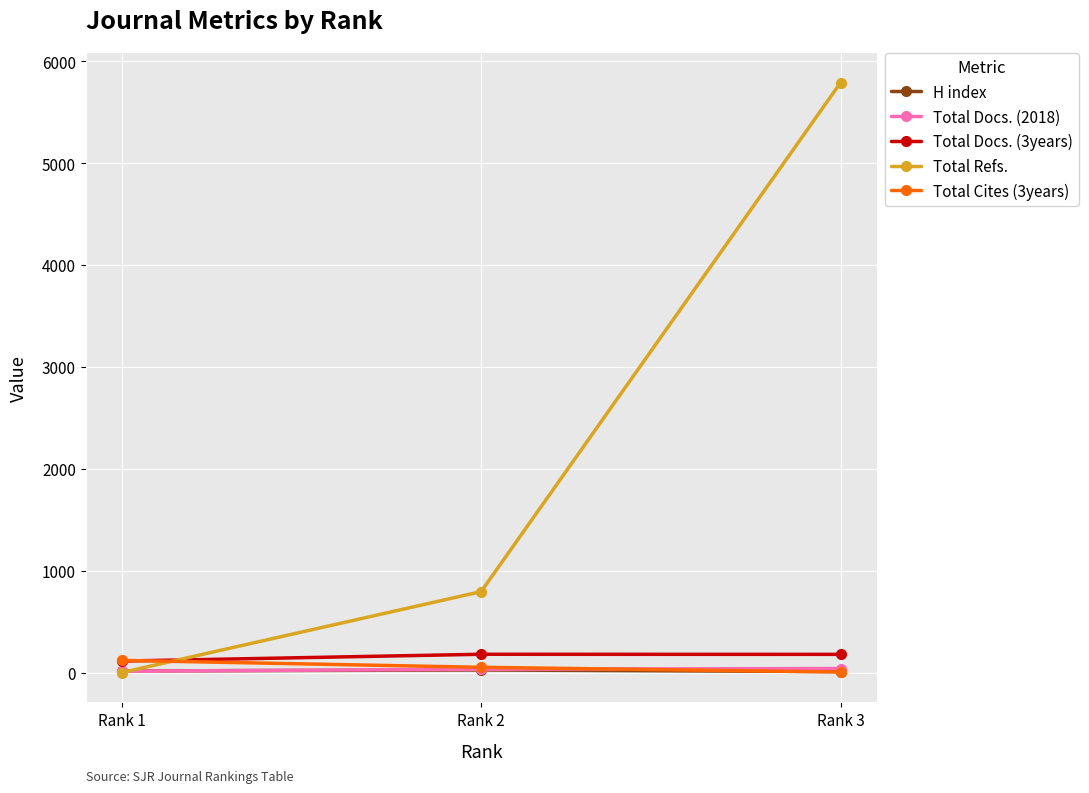

Does the chart have visible grid lines?

Yes